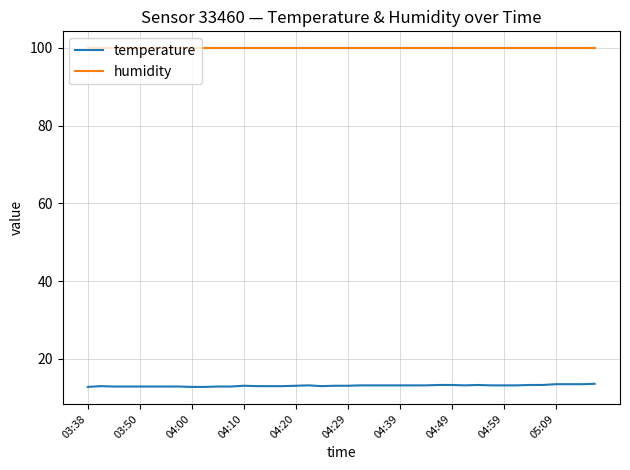

Is this an area chart (filled region under the line)?

No